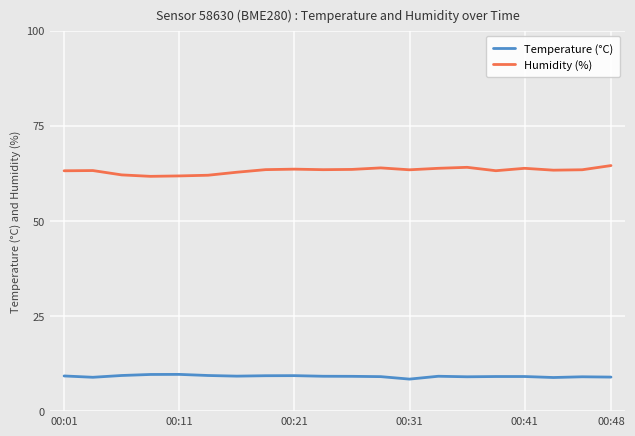

What is the lowest value of the Humidity (%) series?

61.7